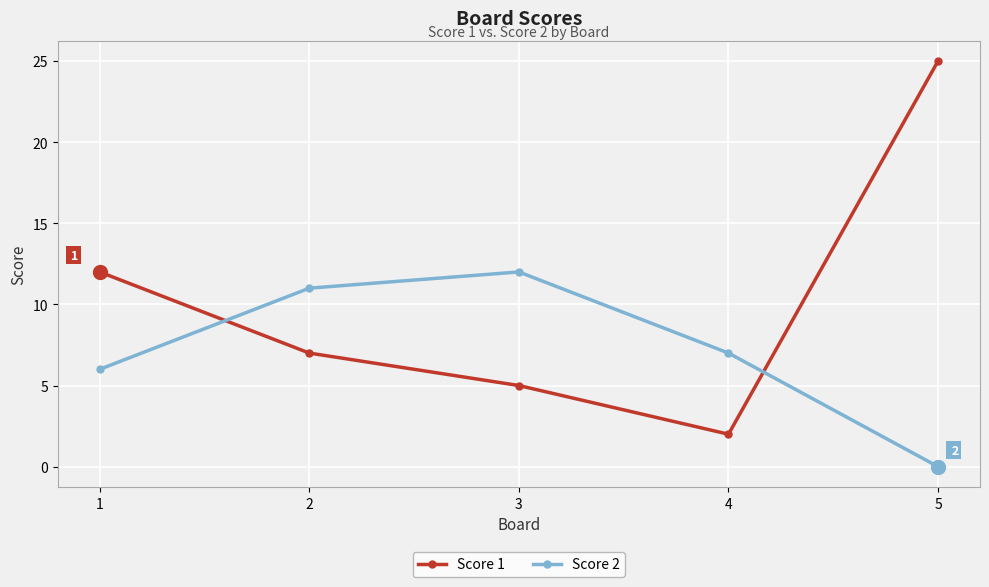

What is the spread (max minus min) of values at 5?

25